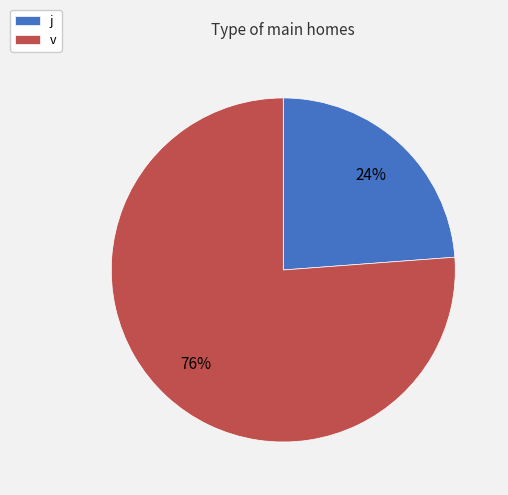

Does any single category account for the majority?

Yes